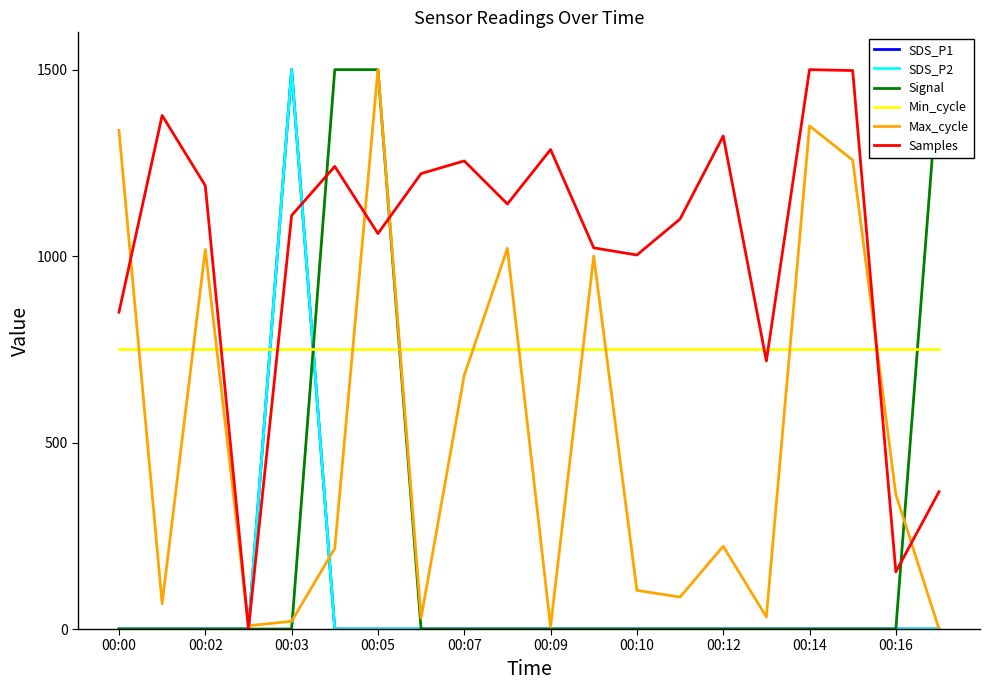

Reading left to right, list all the values displayed in this chart.

SDS_P1: 0.0	0.0	0.0	0.0	1500.0	0.0	0.0	0.0	0.0	0.0	0.0	0.0	0.0	0.0	0.0	0.0	0.0	0.0	0.0	0.0
SDS_P2: 0.0	0.0	0.0	0.0	1500.0	0.0	0.0	0.0	0.0	0.0	0.0	0.0	0.0	0.0	0.0	0.0	0.0	0.0	0.0	0.0
Signal: 0.0	0.0	0.0	0.0	0.0	1500.0	1500.0	0.0	0.0	0.0	0.0	0.0	0.0	0.0	0.0	0.0	0.0	0.0	0.0	1500.0
Min_cycle: 750.0	750.0	750.0	750.0	750.0	750.0	750.0	750.0	750.0	750.0	750.0	750.0	750.0	750.0	750.0	750.0	750.0	750.0	750.0	750.0
Max_cycle: 1337.3	68.0	1017.8	8.9	20.7	216.0	1500.0	29.6	680.5	1020.7	5.9	1000.0	103.6	85.8	221.9	32.5	1349.1	1257.4	360.9	0.0
Samples: 849.5	1377.1	1189.0	0.0	1108.9	1240.4	1060.3	1221.2	1255.2	1139.6	1285.7	1022.1	1002.9	1099.3	1321.8	718.8	1500.0	1497.5	153.2	368.0